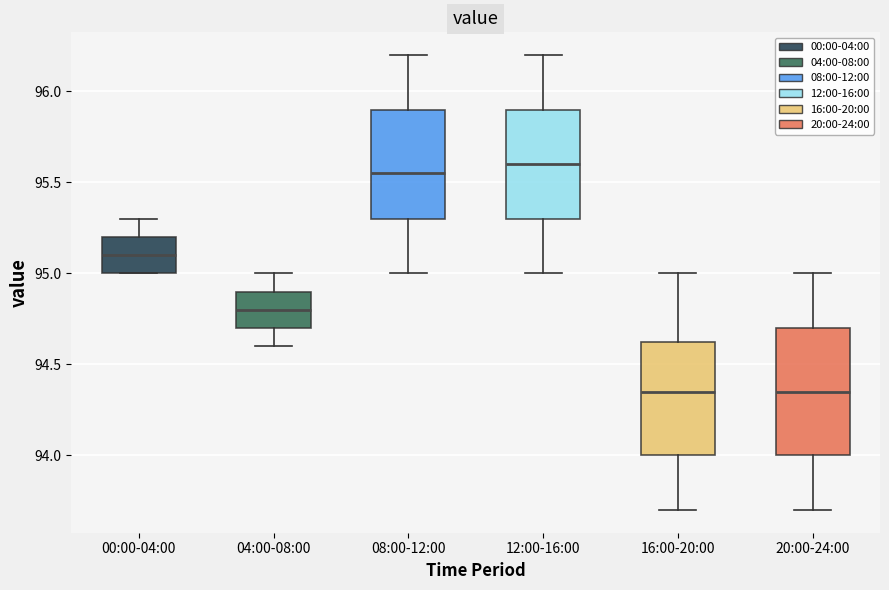

Reading left to right, transcribe this box plot: for each box, give where its median line is, the range the box spans, and where its two whiskers end, as read against the y-axis. The values are not printed on the chart, so give them approximately, as read against the axis.

00:00-04:00: median 95.10, box 95.00 to 95.20, whiskers 95.00 to 95.30
04:00-08:00: median 94.80, box 94.70 to 94.90, whiskers 94.60 to 95.00
08:00-12:00: median 95.55, box 95.30 to 95.90, whiskers 95.00 to 96.20
12:00-16:00: median 95.60, box 95.30 to 95.90, whiskers 95.00 to 96.20
16:00-20:00: median 94.35, box 94.00 to 94.65, whiskers 93.70 to 95.00
20:00-24:00: median 94.35, box 94.00 to 94.70, whiskers 93.70 to 95.00